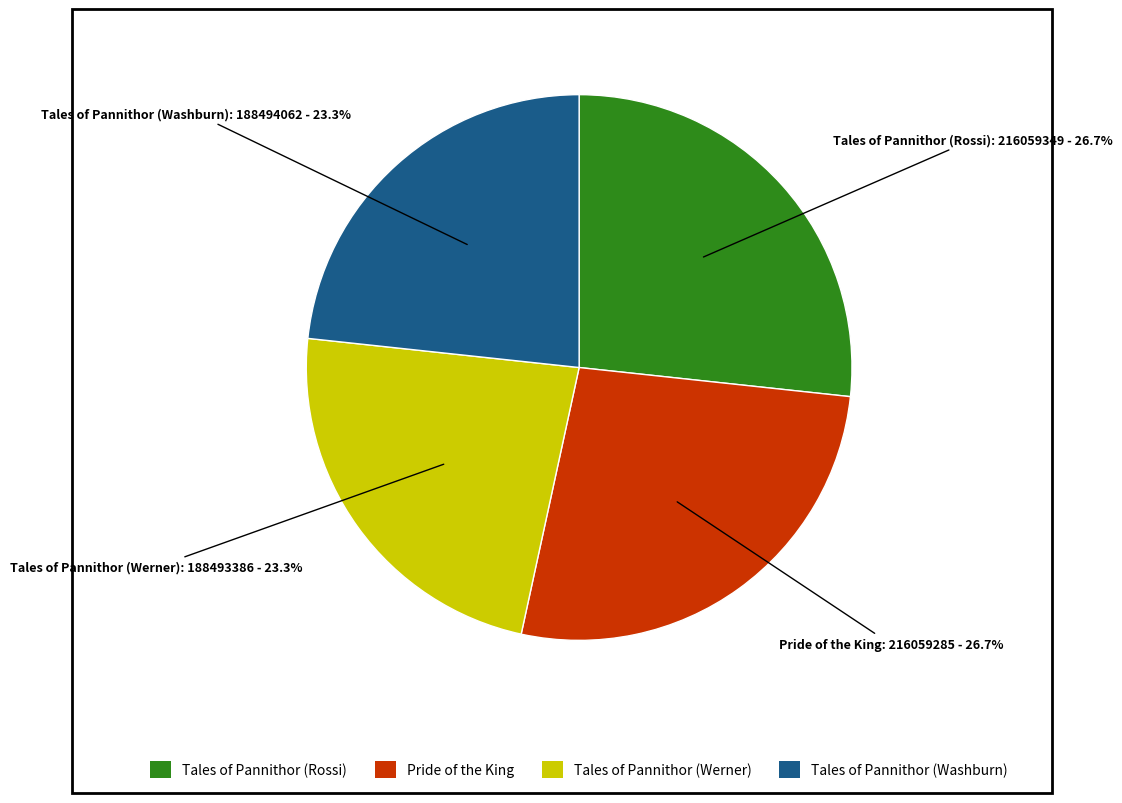

Does Pride of the King account for over 50% of the chart?

No